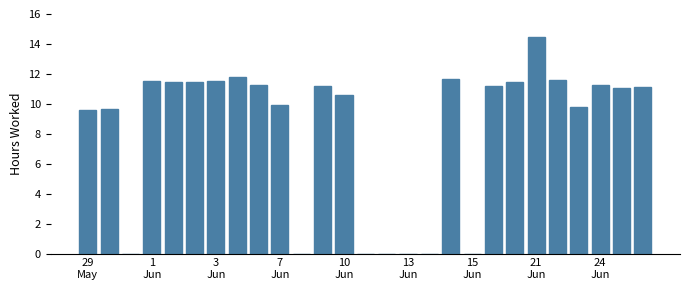

What is the maximum value shown in the chart?

14.5